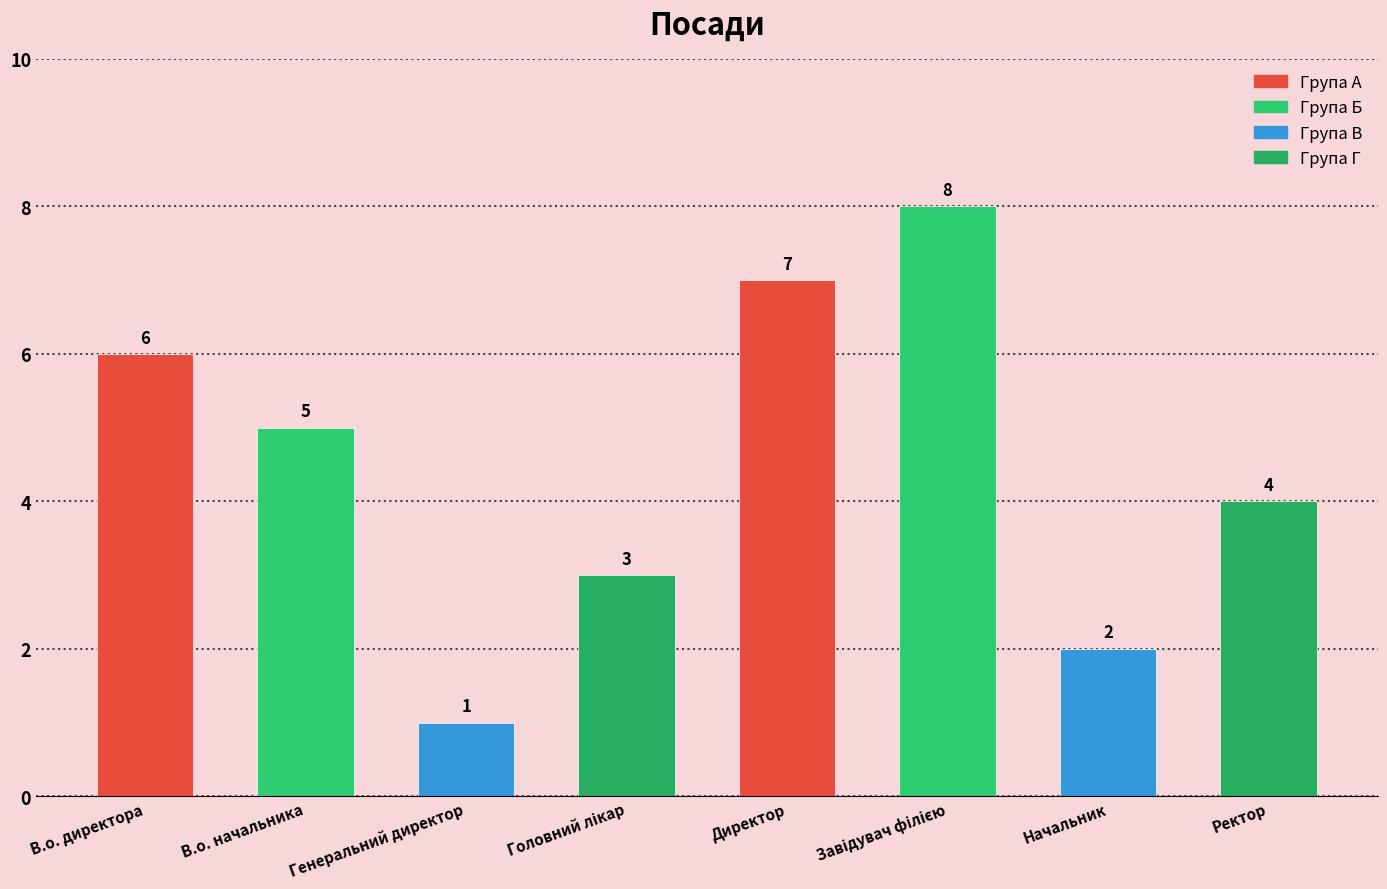

What is the label of the 7th bar from the left?

Начальник